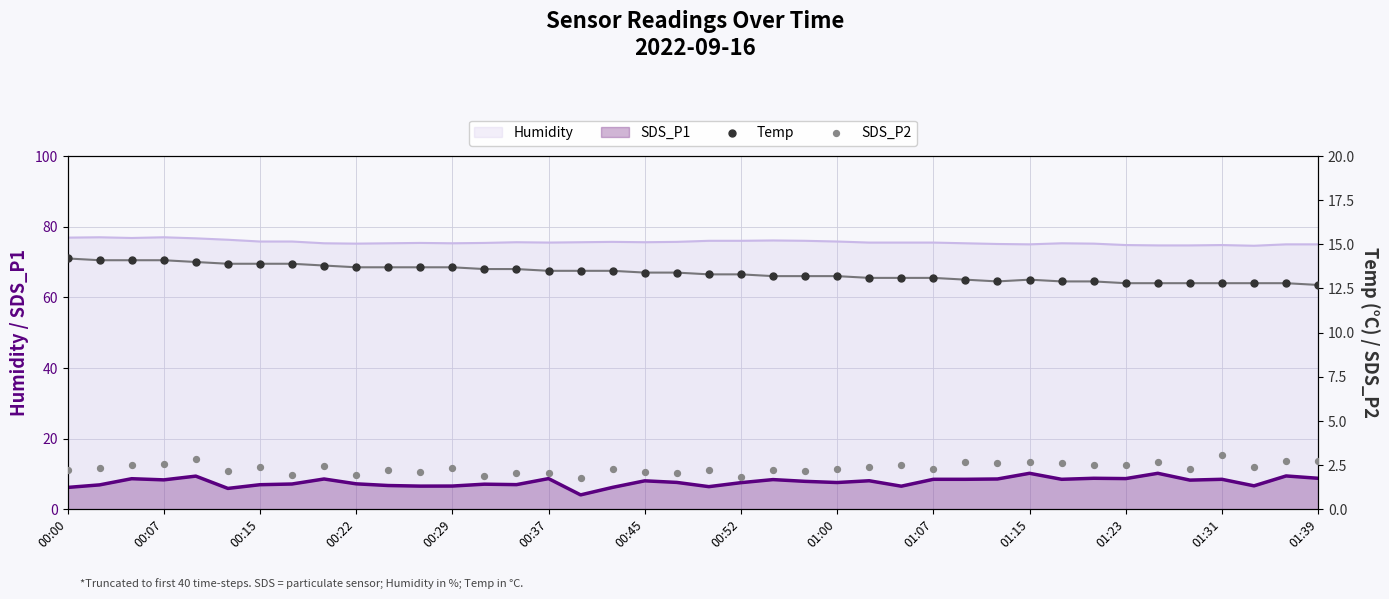

What is the maximum value for Humidity?

77.0